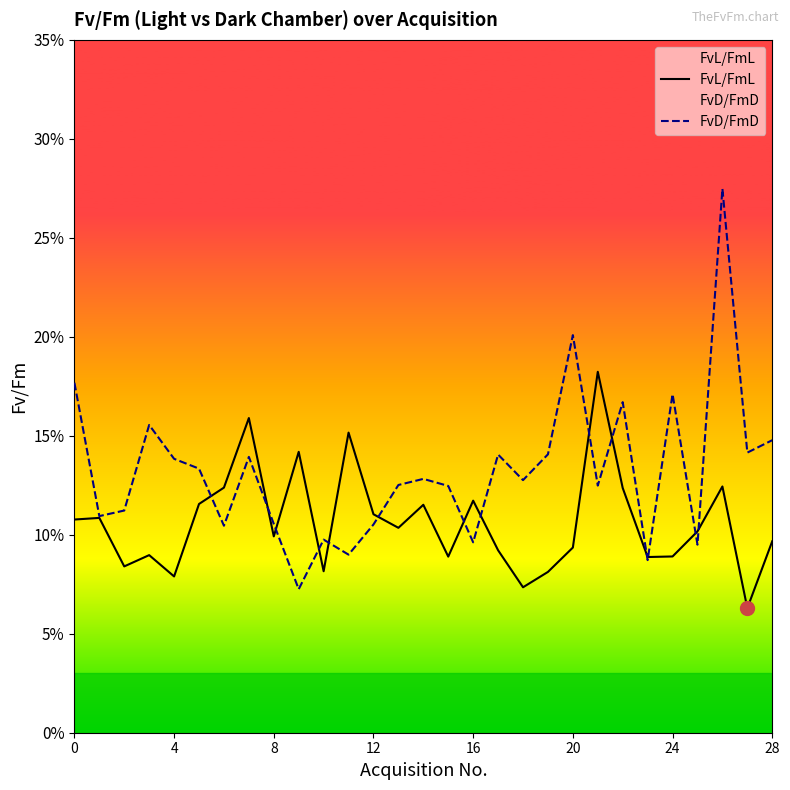

Which category has the lowest value across all series?

27